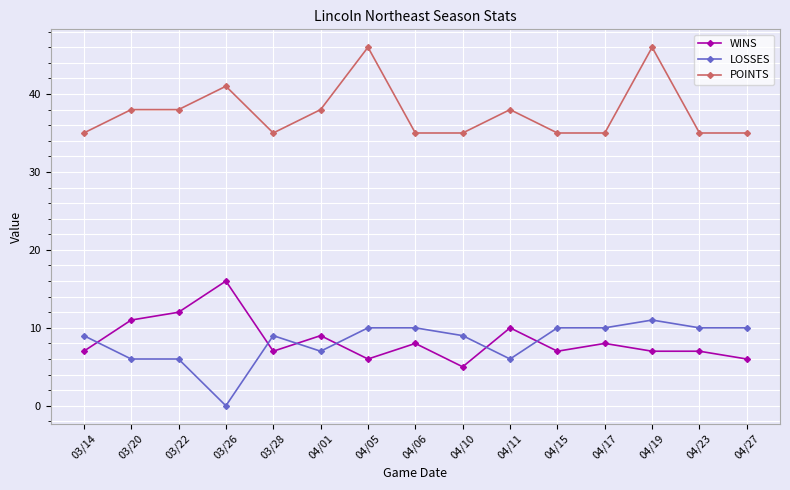

What is the label of the 14th point from the left?

04/23